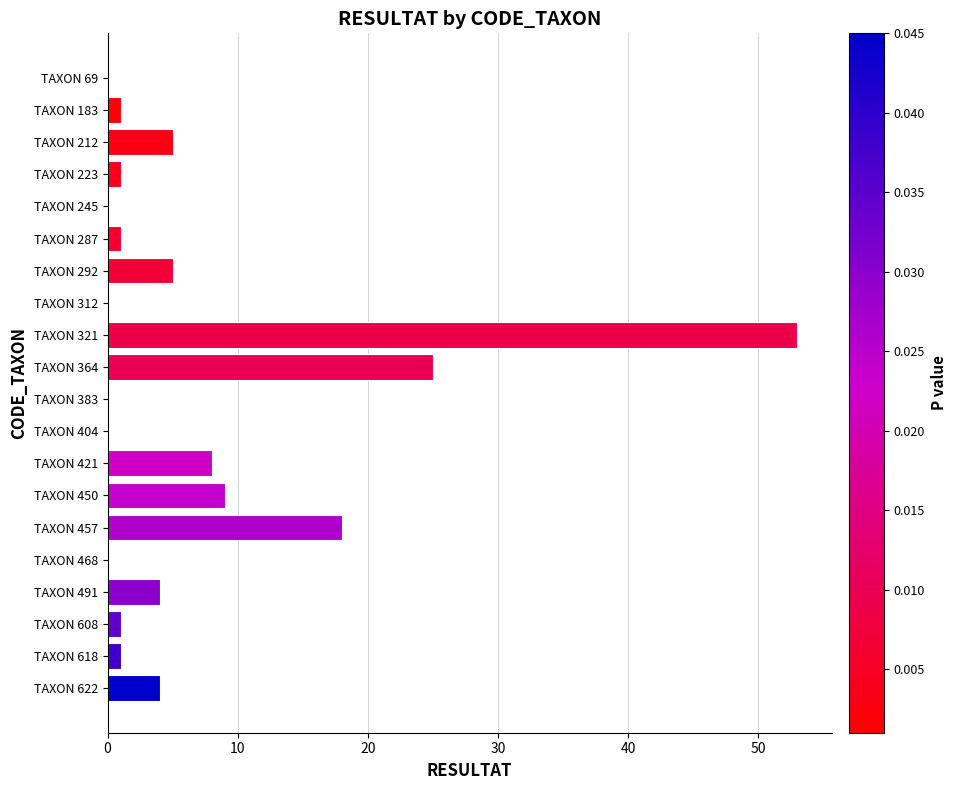

What is the sum of all values?

136